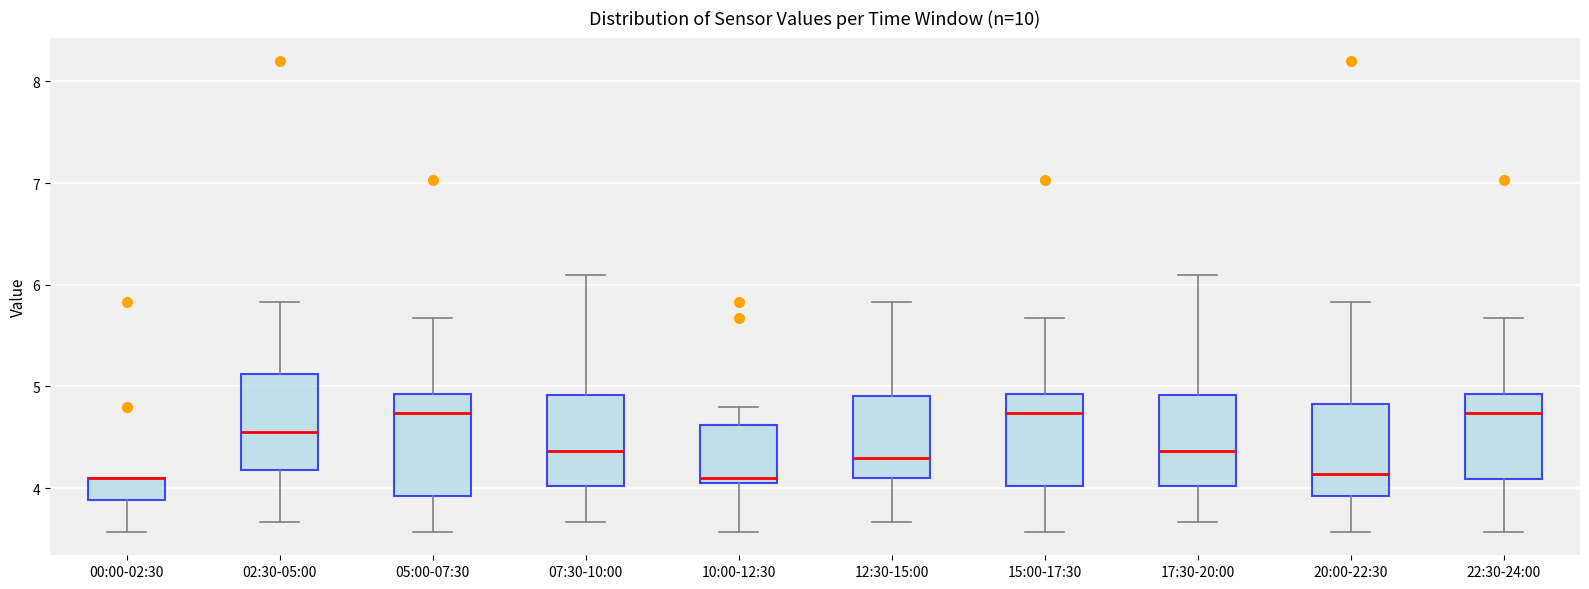

Reading left to right, transcribe this box plot: for each box, give where its median line is, the range the box spans, and where its two whiskers end, as read against the y-axis. The values are not printed on the chart, so give them approximately, as read against the axis.

00:00-02:30: median 4.1 (drawn on the box's upper edge), box 3.9 to 4.1, whiskers 3.6 to 4.1
02:30-05:00: median 4.6, box 4.2 to 5.1, whiskers 3.7 to 5.8
05:00-07:30: median 4.7, box 3.9 to 4.9, whiskers 3.6 to 5.7
07:30-10:00: median 4.4, box 4.0 to 4.9, whiskers 3.7 to 6.1
10:00-12:30: median 4.1, box 4.0 to 4.6, whiskers 3.6 to 4.8
12:30-15:00: median 4.3, box 4.1 to 4.9, whiskers 3.7 to 5.8
15:00-17:30: median 4.7, box 4.0 to 4.9, whiskers 3.6 to 5.7
17:30-20:00: median 4.4, box 4.0 to 4.9, whiskers 3.7 to 6.1
20:00-22:30: median 4.1, box 3.9 to 4.8, whiskers 3.6 to 5.8
22:30-24:00: median 4.7, box 4.1 to 4.9, whiskers 3.6 to 5.7